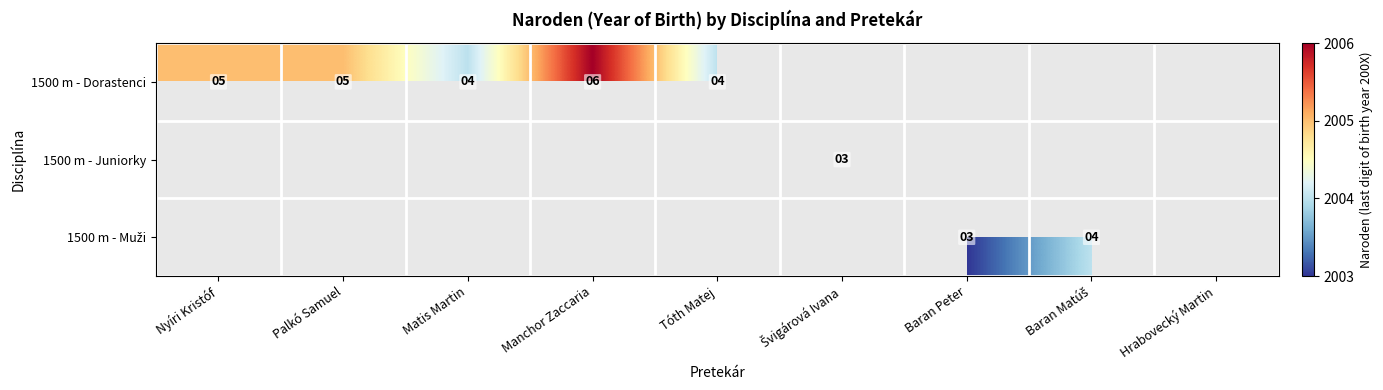

True or false: 1500 m - Dorastenci has a value of 6 at Tóth Matej.

False